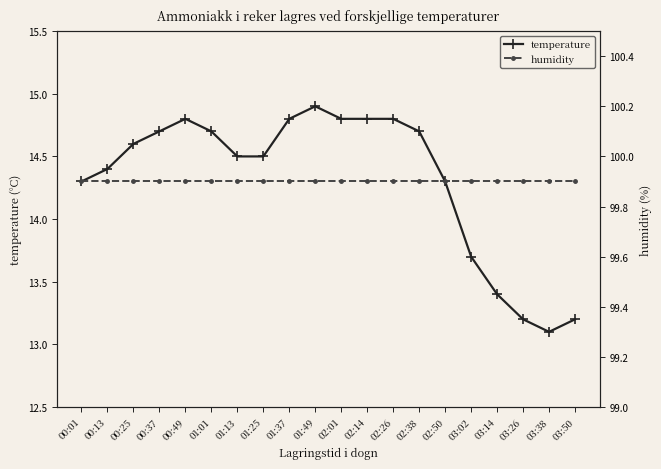

True or false: temperature and humidity cross at least once.

False